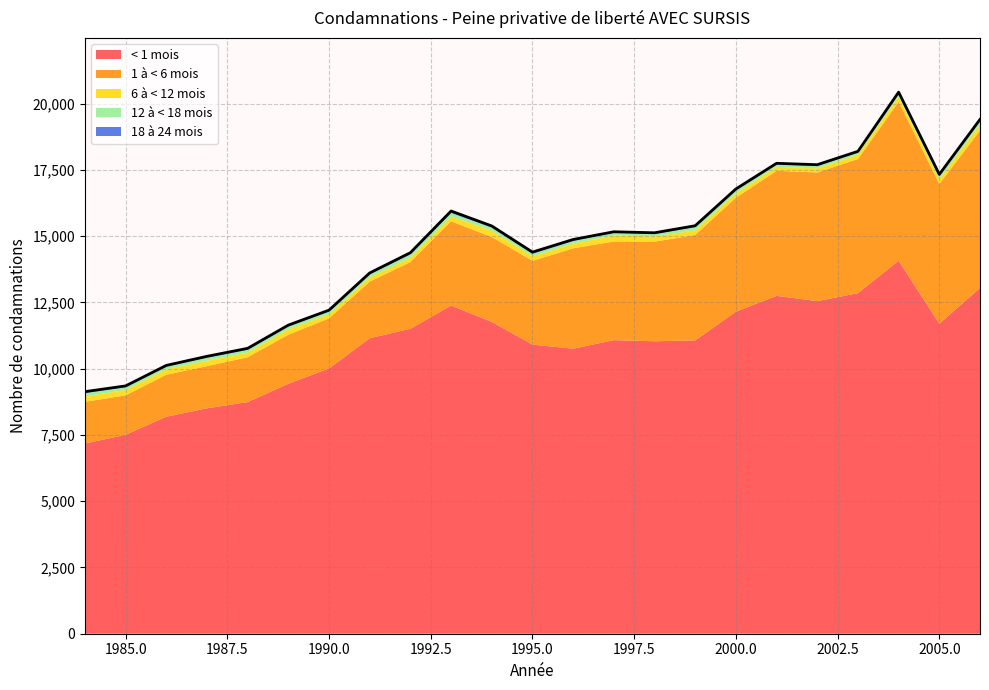

The value of 18 à 24 mois at 1996 is 34. True or false?

False